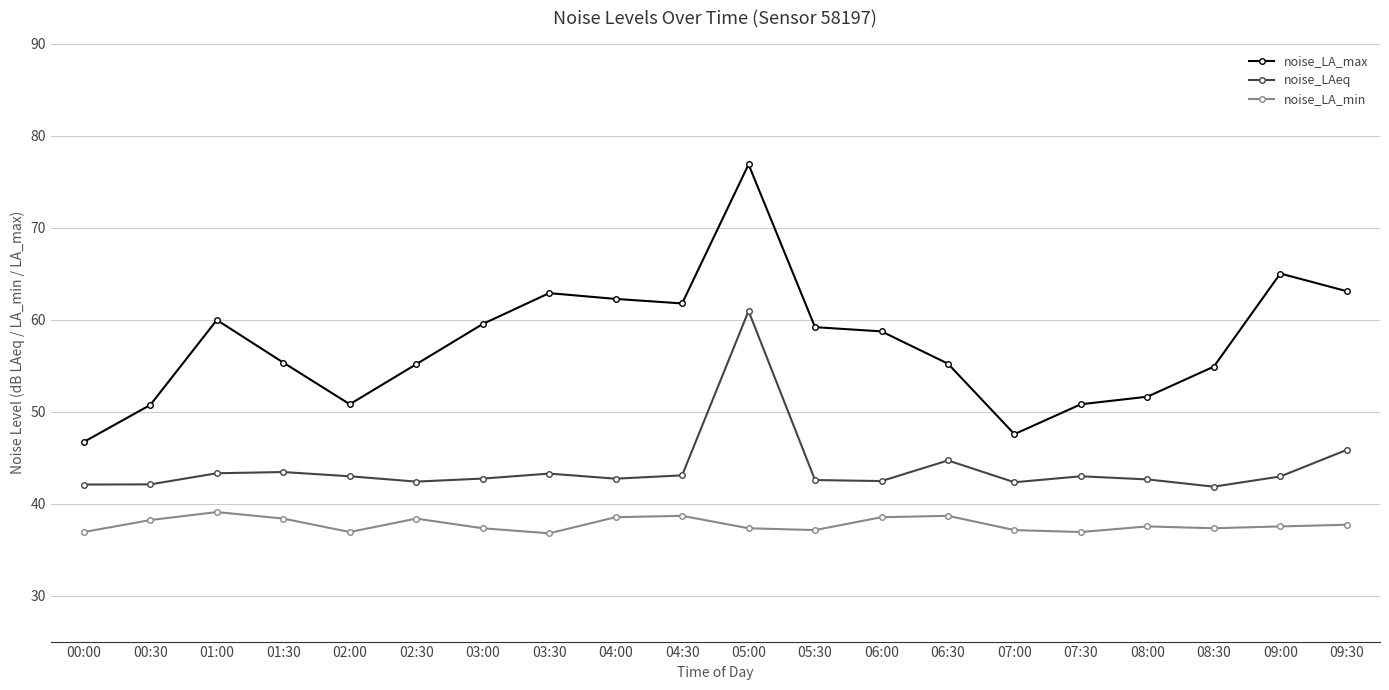

What position from the right is 07:00?

6